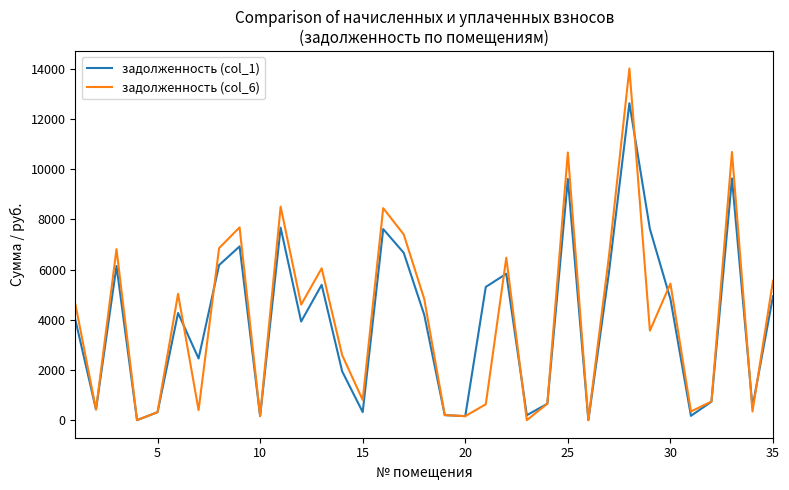

What is the maximum value for задолженность (col_6)?

14012.4